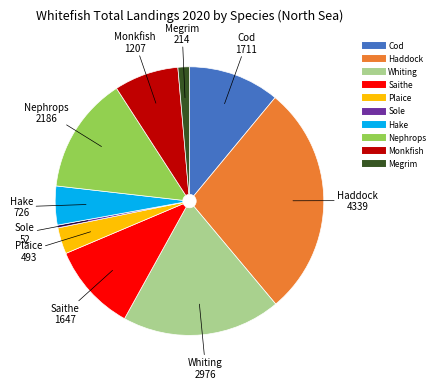

Which slice is the smallest?

Sole